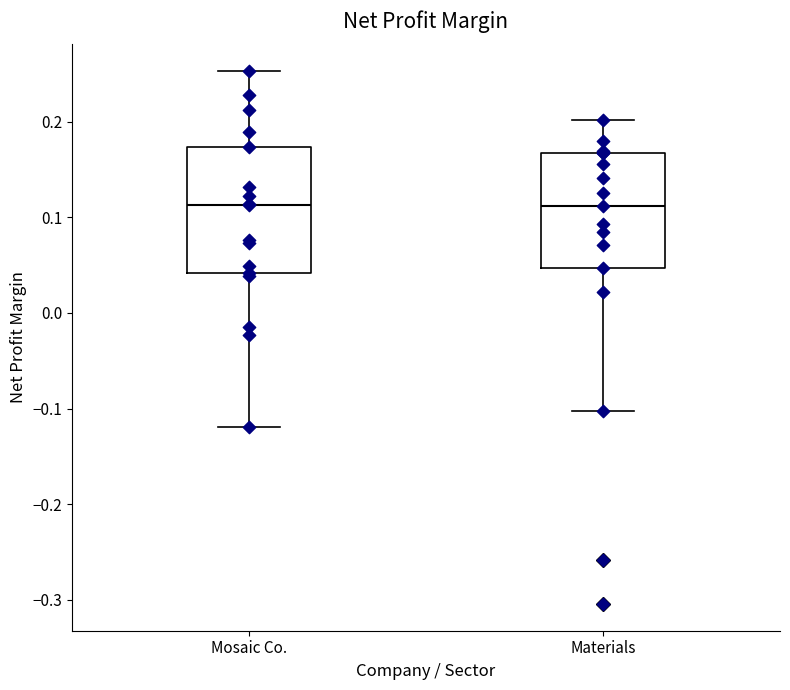

Comparing the boxes themselves (not the whiskers), which one is the tallest?

Mosaic Co.